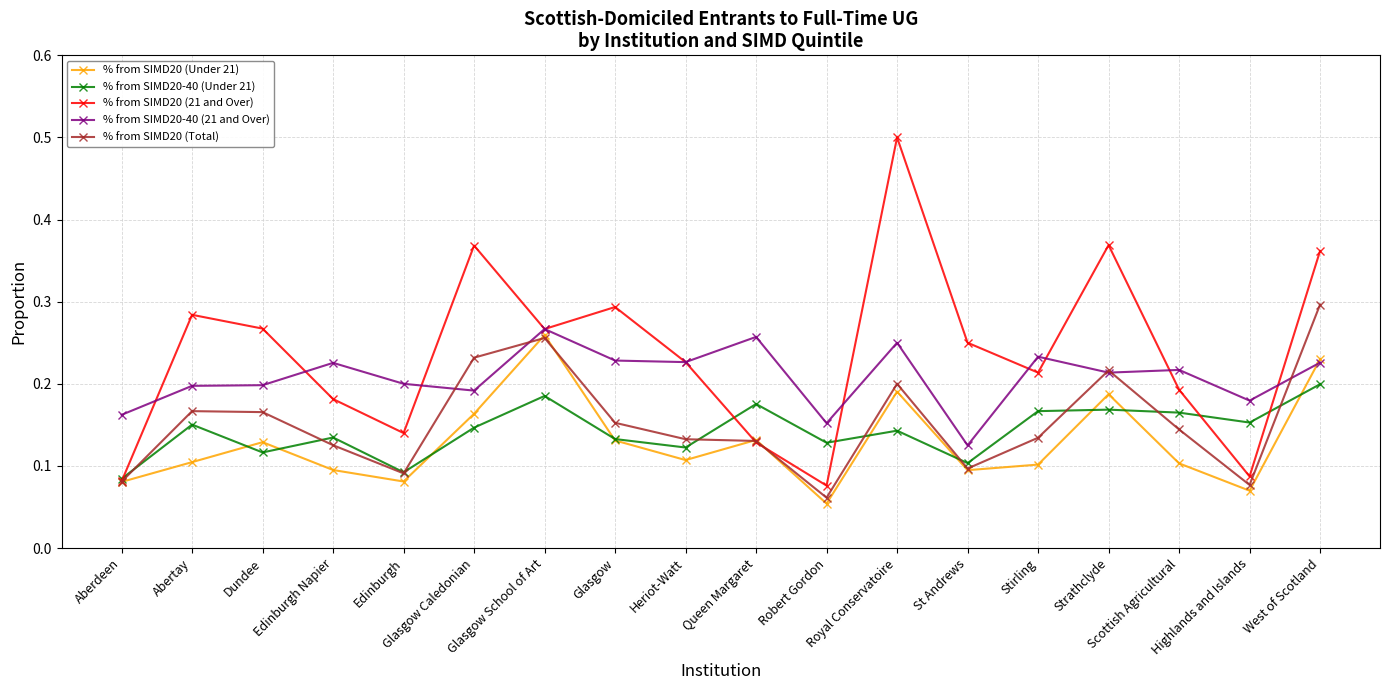

Which series has the largest total across all categories?

% from SIMD20 (21 and Over)